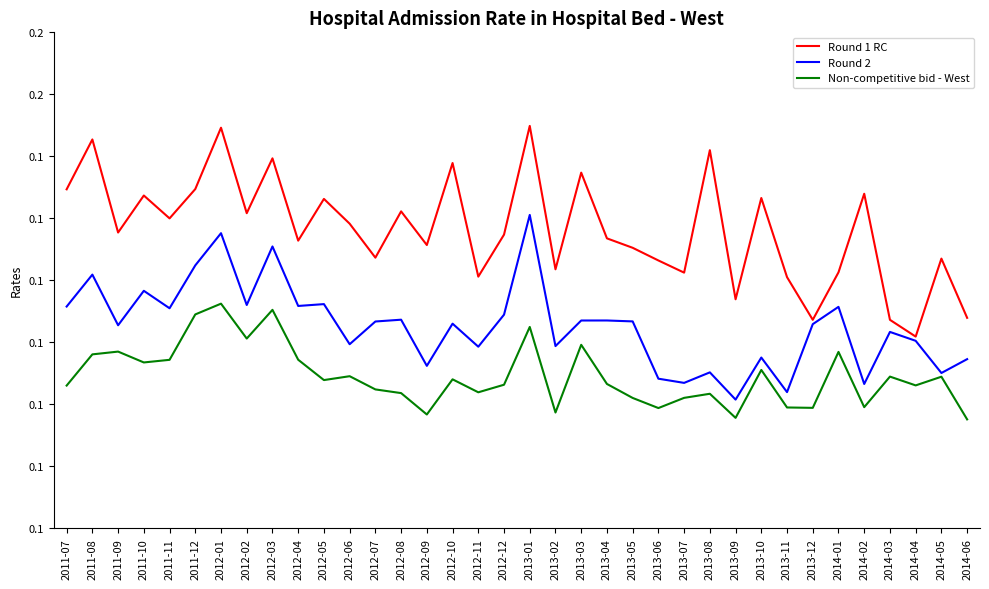

At which label is Round 1 RC closest to 0?

2014-04